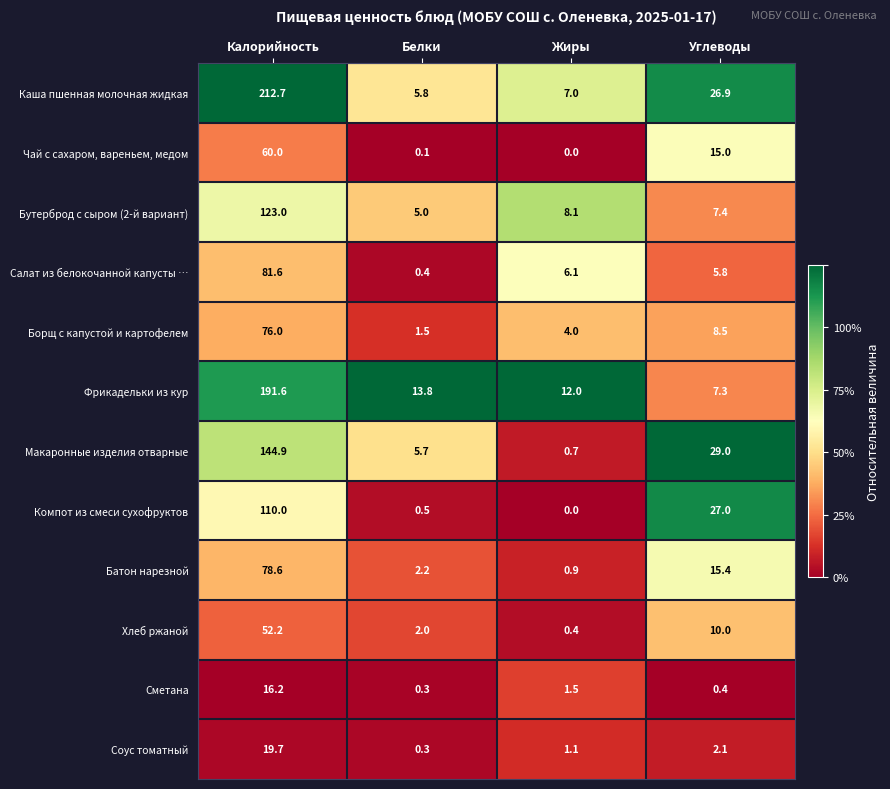

What is the spread (max minus min) of values at Калорийность?

196.5